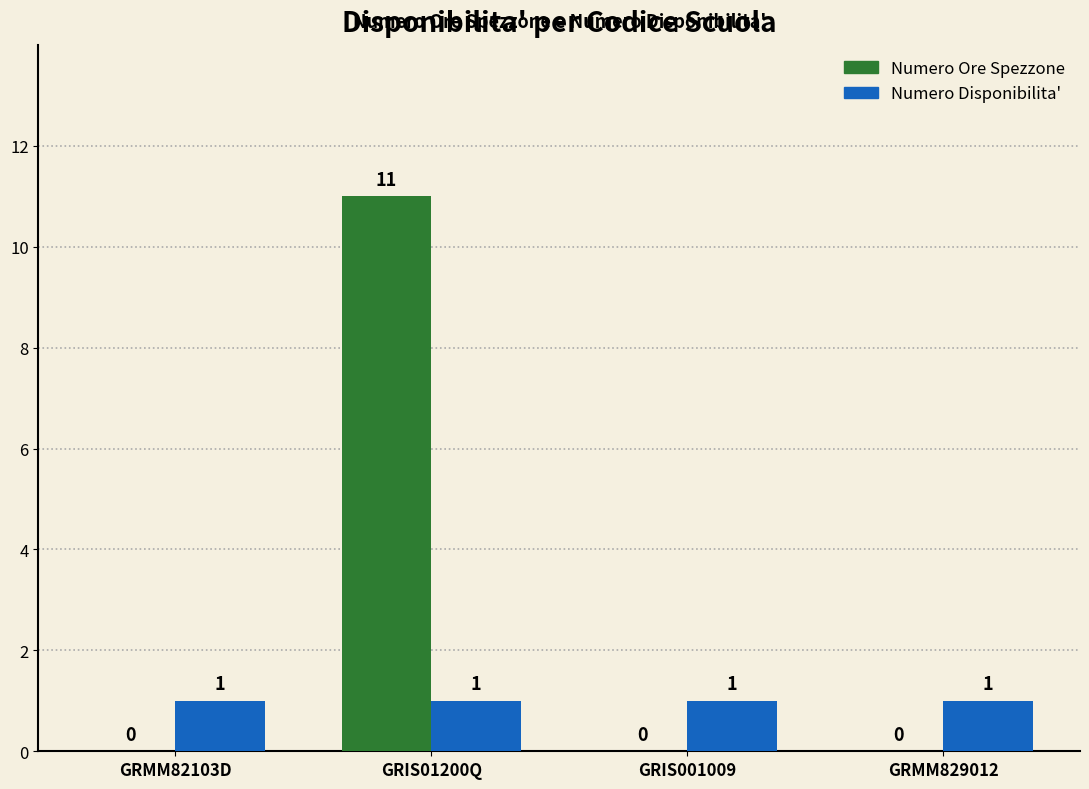

Is the value of Numero Ore Spezzone at GRMM82103D greater than the value of Numero Disponibilita' at GRMM829012?

No